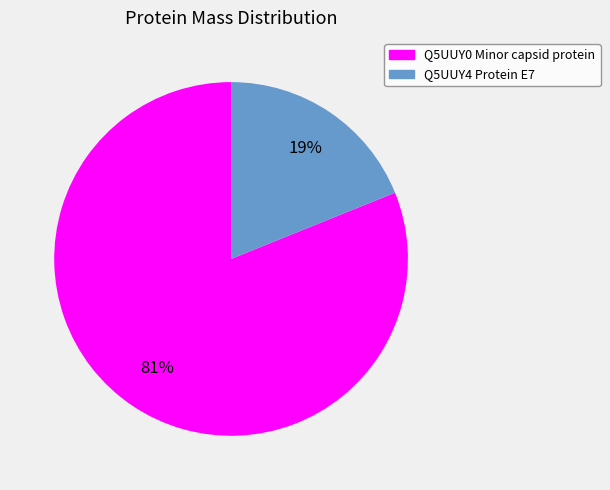

Between Q5UUY0 Minor capsid protein and Q5UUY4 Protein E7, which is larger?

Q5UUY0 Minor capsid protein